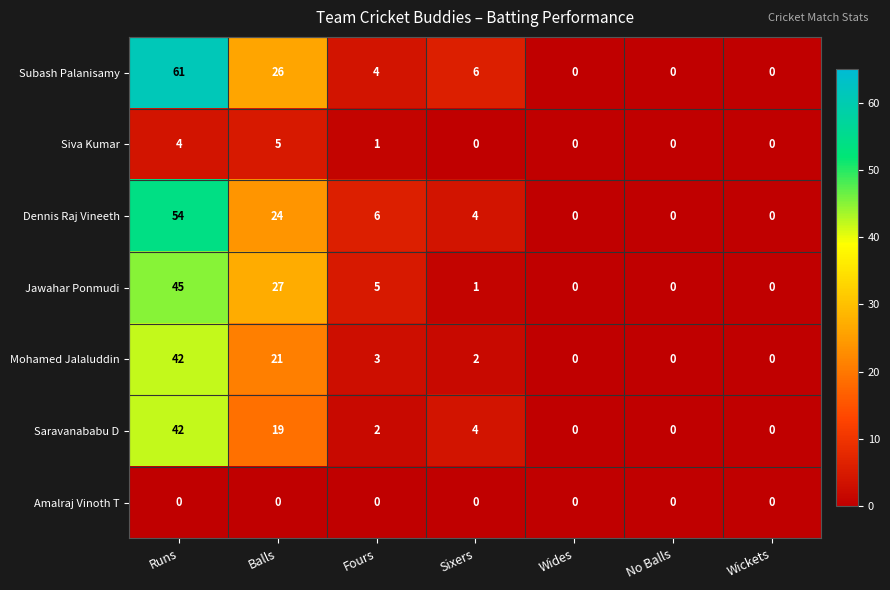

At which label is Subash Palanisamy closest to 30?

Balls